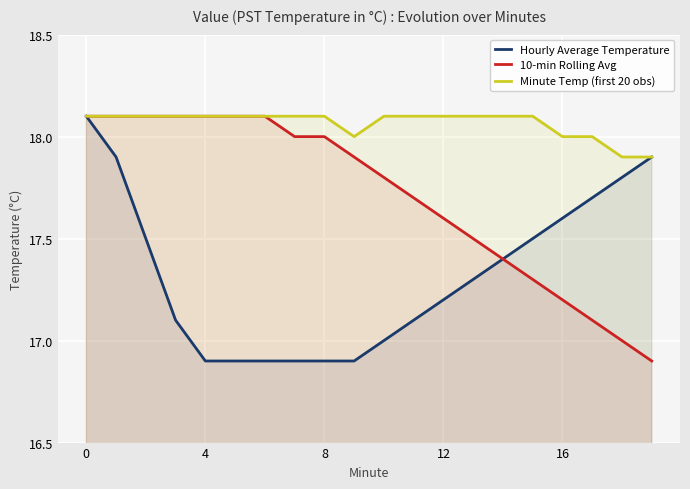

What is the value of the Hourly Average Temperature point at the 19th from the left?

17.8